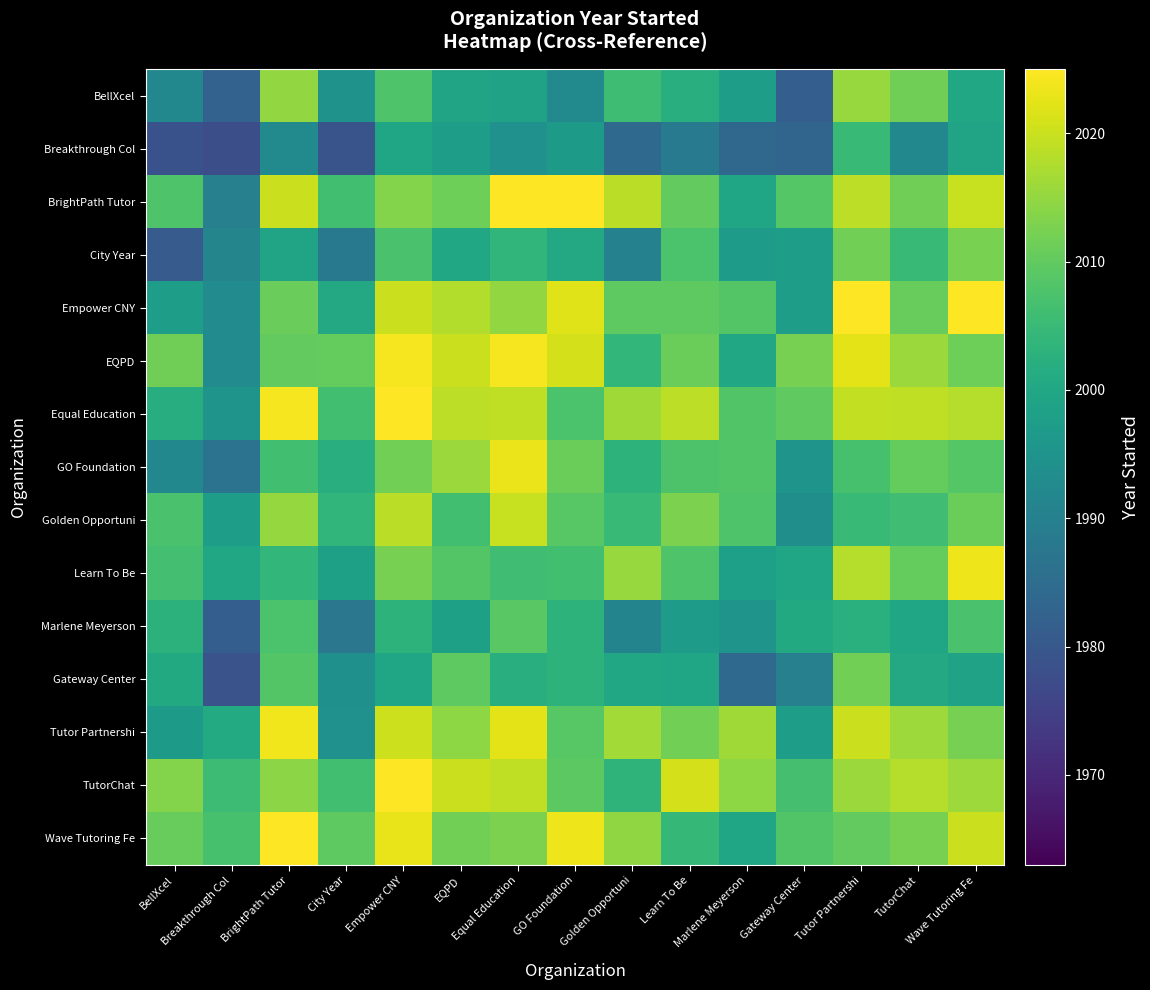

Which series changed the most between City Year and GO Foundation?

Empower CNY